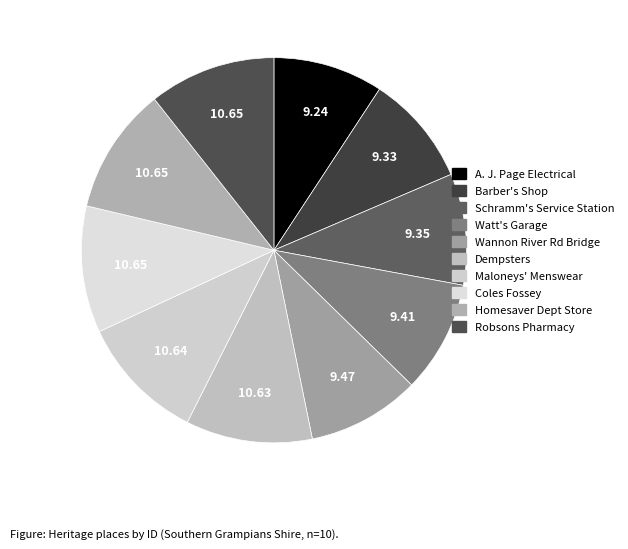

To the nearest percent, what is the average slice percentage?

10%